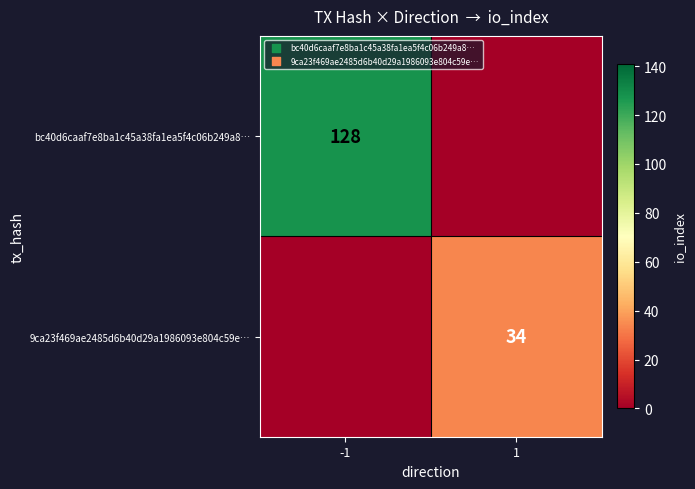

The bc40d6caaf7e8ba1c45a38fa1ea5f4c06b249a8… series shows 128 at -1. True or false?

True